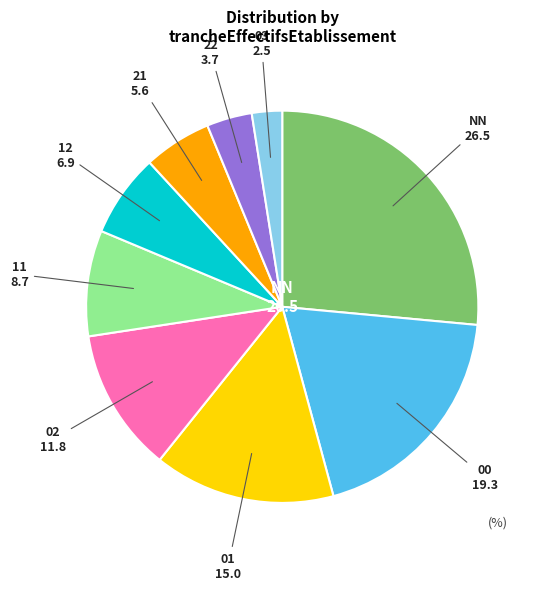

Does any single category account for the majority?

No